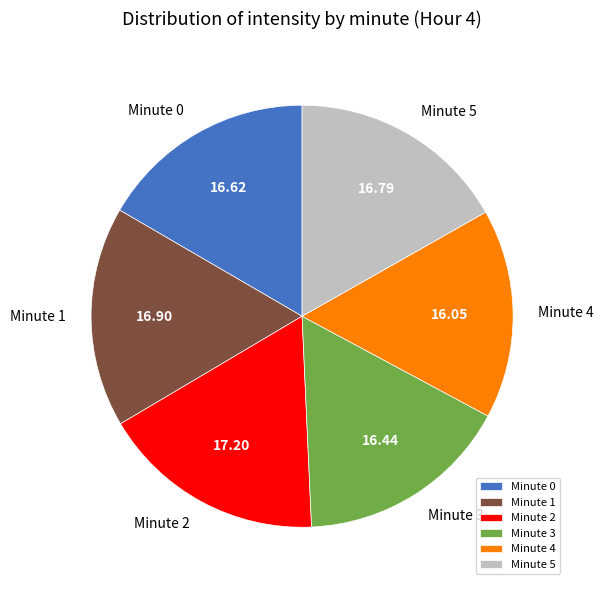

Does any single category account for the majority?

No